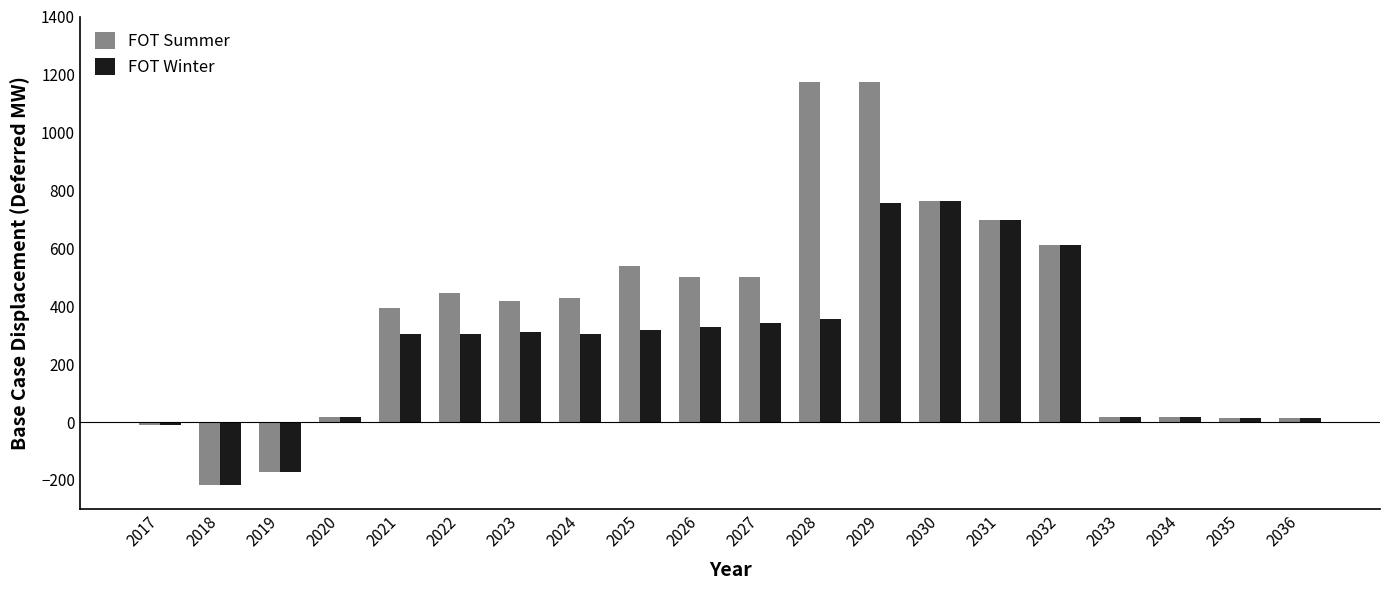

What is the difference between the maximum and second lowest values in the FOT Summer series?

1346.5